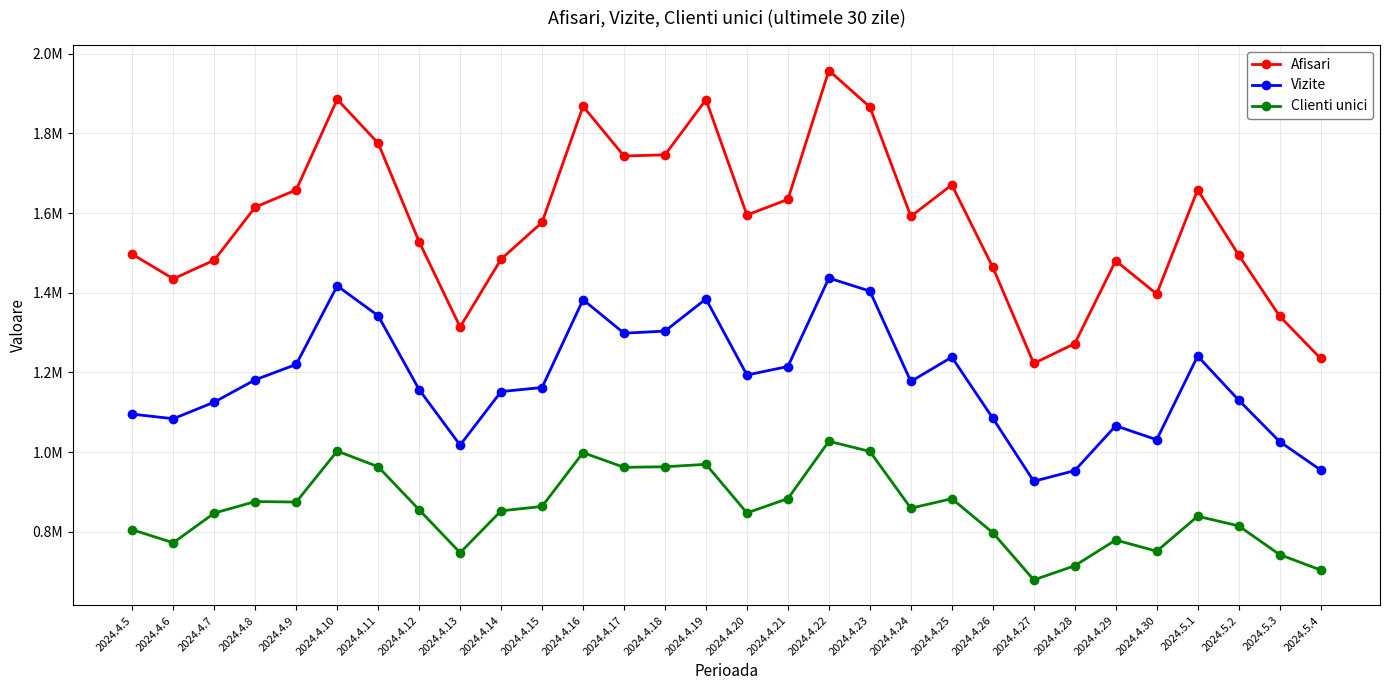

What are all the series names shown in the legend?

Afisari, Vizite, Clienti unici